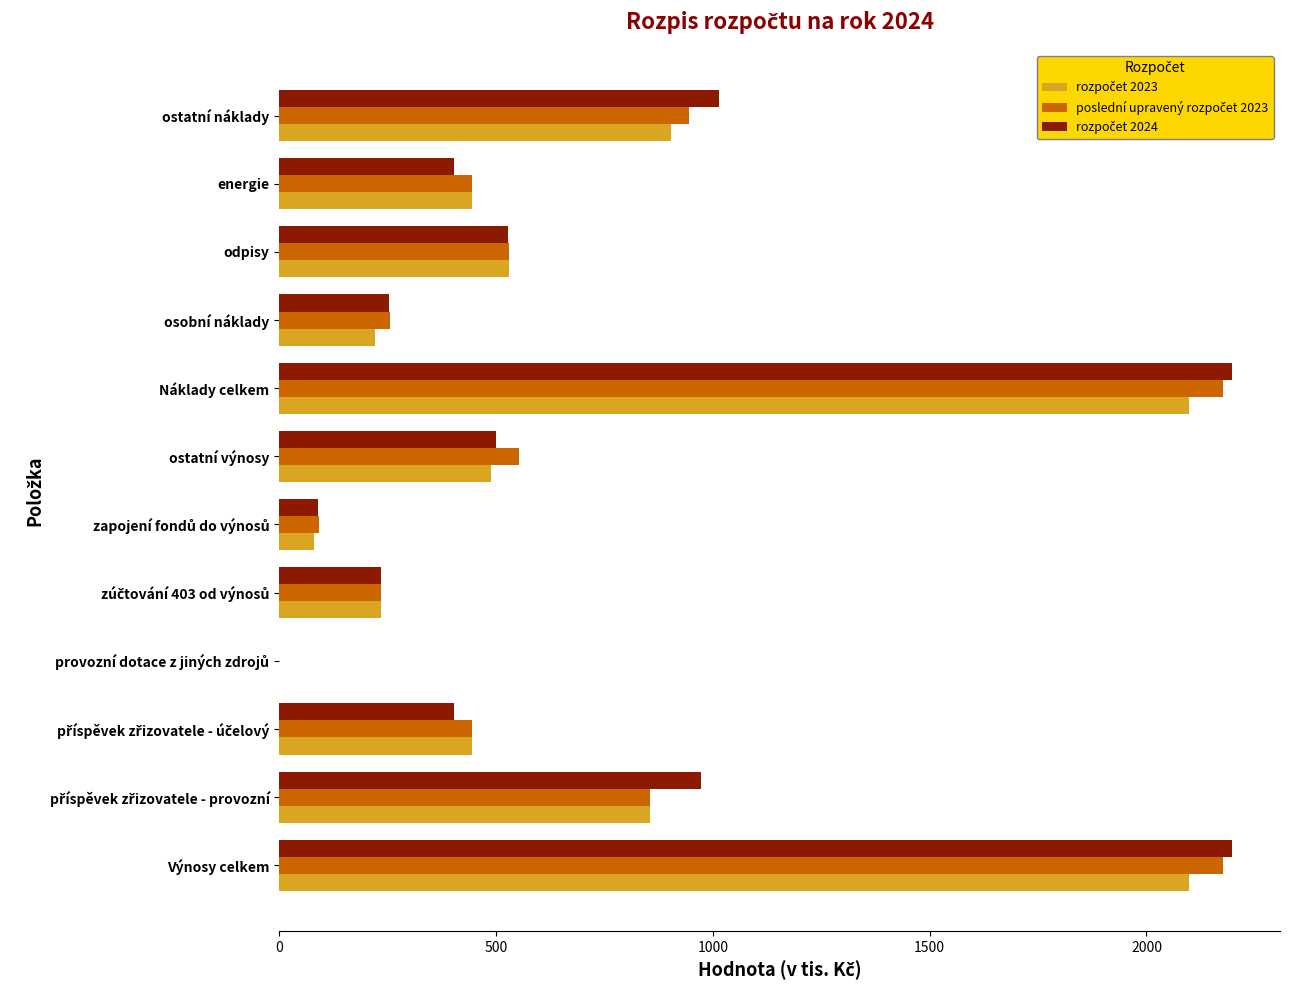

Count the number of categories in the chart.

12